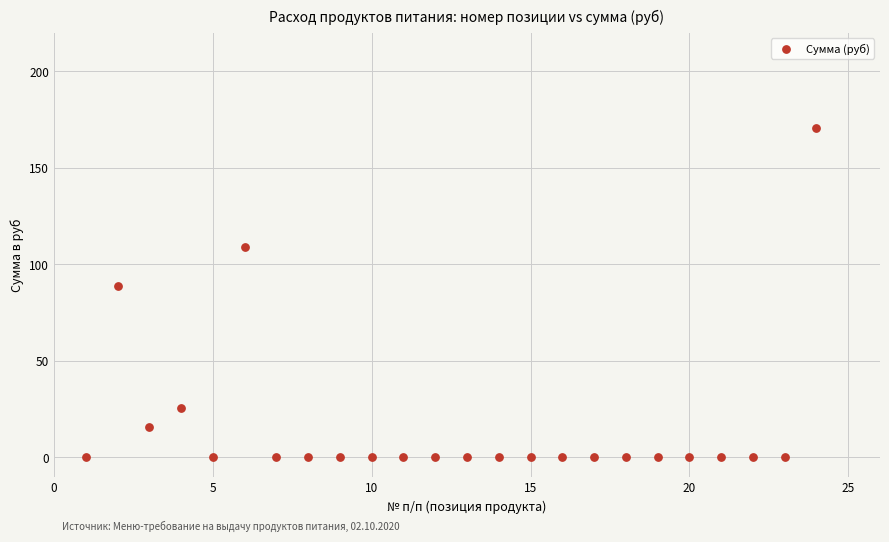

What is the range of Y values (max minus min)?

170.5